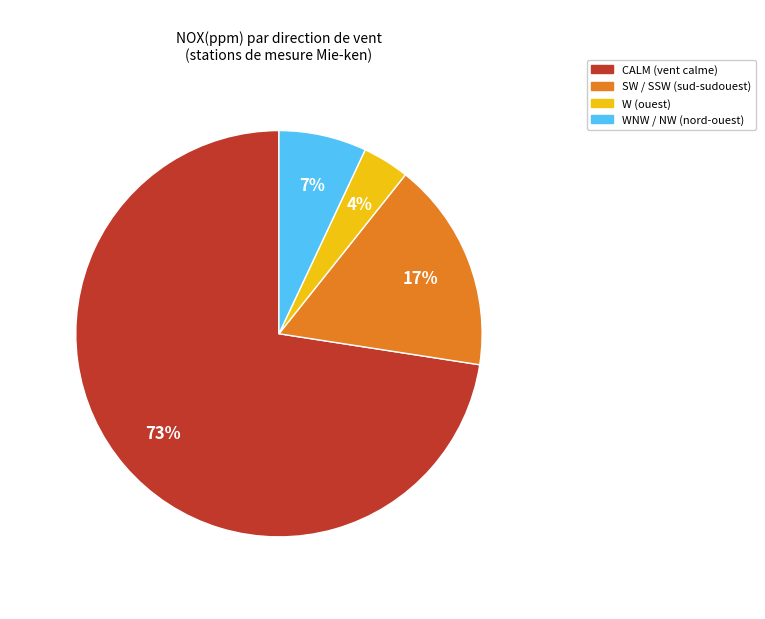

Does any single category account for the majority?

Yes